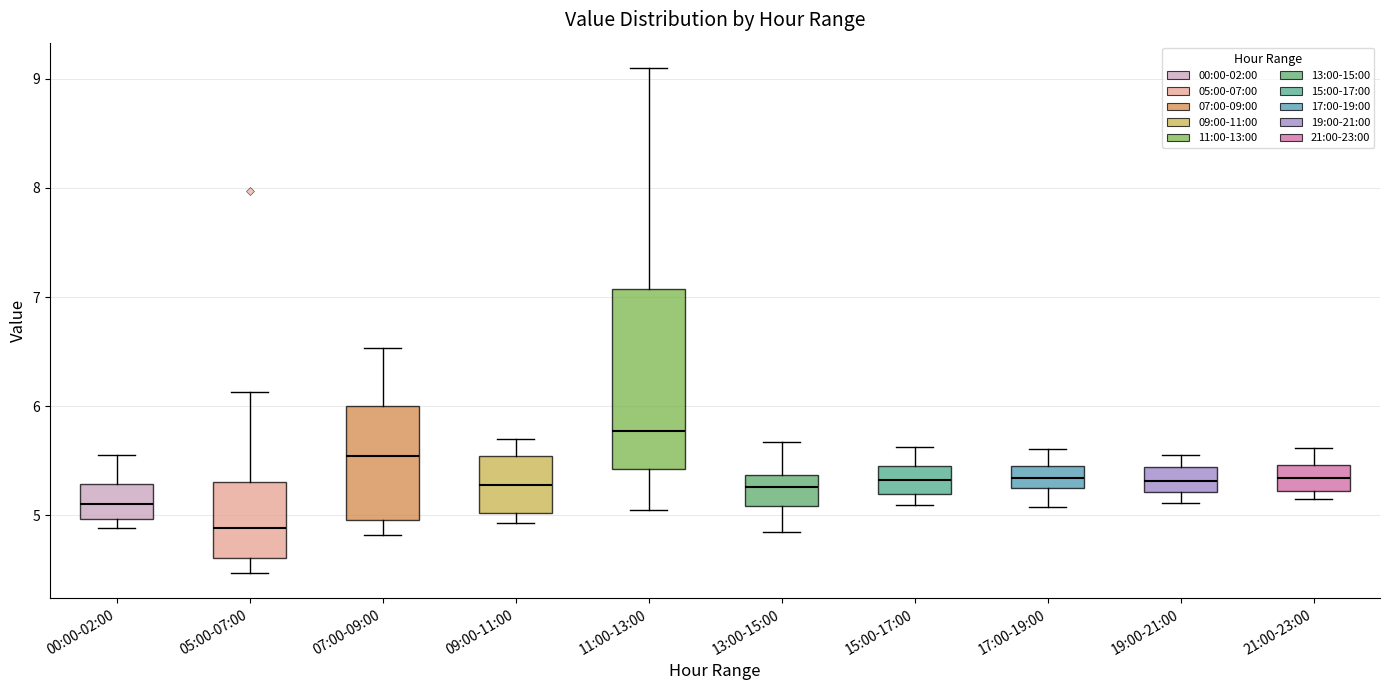

Reading left to right, transcribe this box plot: for each box, give where its median line is, the range the box spans, and where its two whiskers end, as read against the y-axis. The values are not printed on the chart, so give them approximately, as read against the axis.

00:00-02:00: median 5.1, box 5.0 to 5.3, whiskers 4.9 to 5.6
05:00-07:00: median 4.9, box 4.6 to 5.3, whiskers 4.5 to 6.1
07:00-09:00: median 5.5, box 5.0 to 6.0, whiskers 4.8 to 6.5
09:00-11:00: median 5.3, box 5.0 to 5.5, whiskers 4.9 to 5.7
11:00-13:00: median 5.8, box 5.4 to 7.1, whiskers 5.1 to 9.1
13:00-15:00: median 5.3, box 5.1 to 5.4, whiskers 4.9 to 5.7
15:00-17:00: median 5.3, box 5.2 to 5.5, whiskers 5.1 to 5.6
17:00-19:00: median 5.3 (inside the box), box 5.3 to 5.5, whiskers 5.1 to 5.6
19:00-21:00: median 5.3, box 5.2 to 5.4, whiskers 5.1 to 5.6
21:00-23:00: median 5.3, box 5.2 to 5.5, whiskers 5.2 (just below the box's lower edge) to 5.6